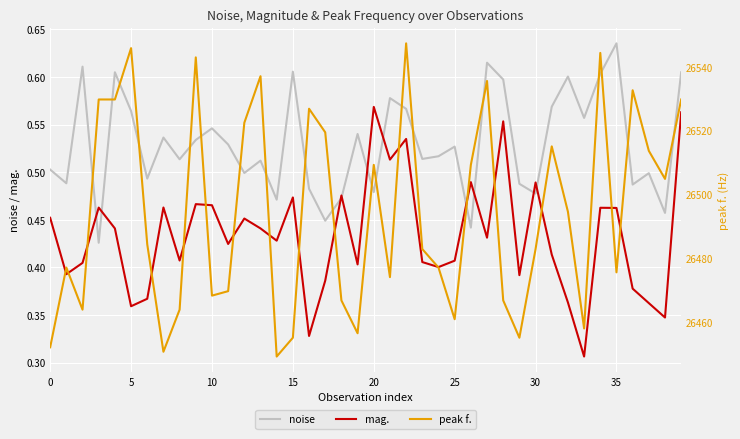

Which category has the highest value in the noise series?

35